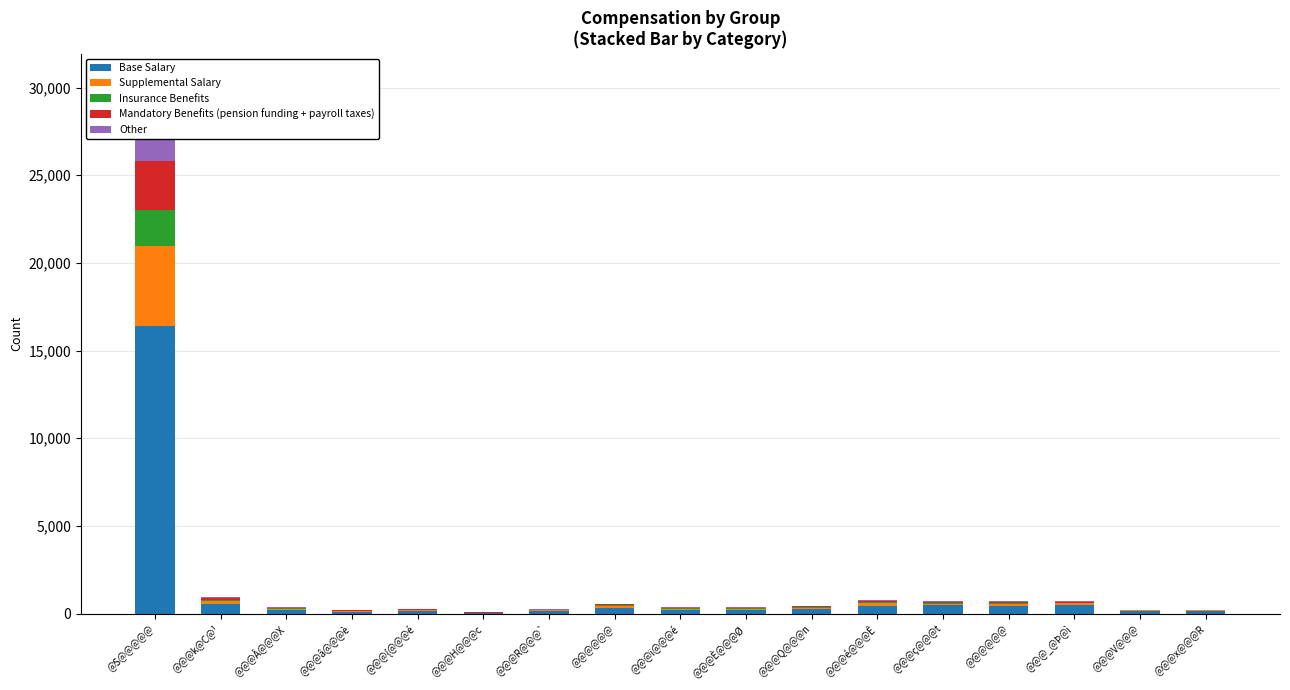

At which label is Base Salary closest to 8208?

@@@k@C@¹